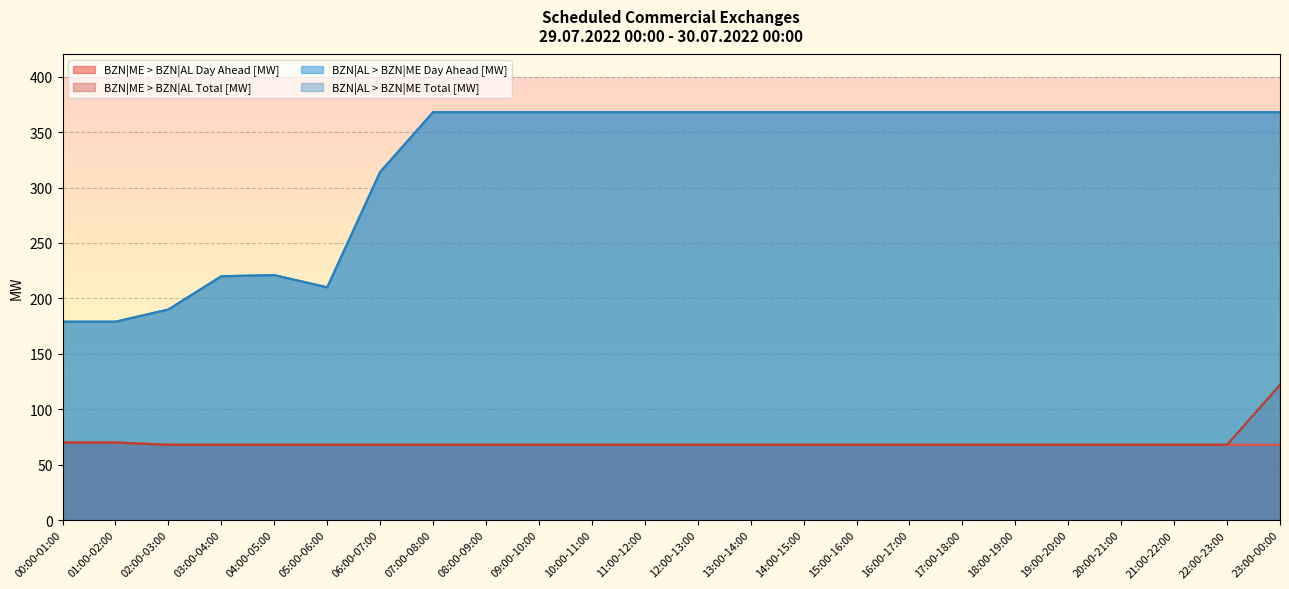

What is the highest value of the BZN|ME > BZN|AL Day Ahead [MW] series?

70